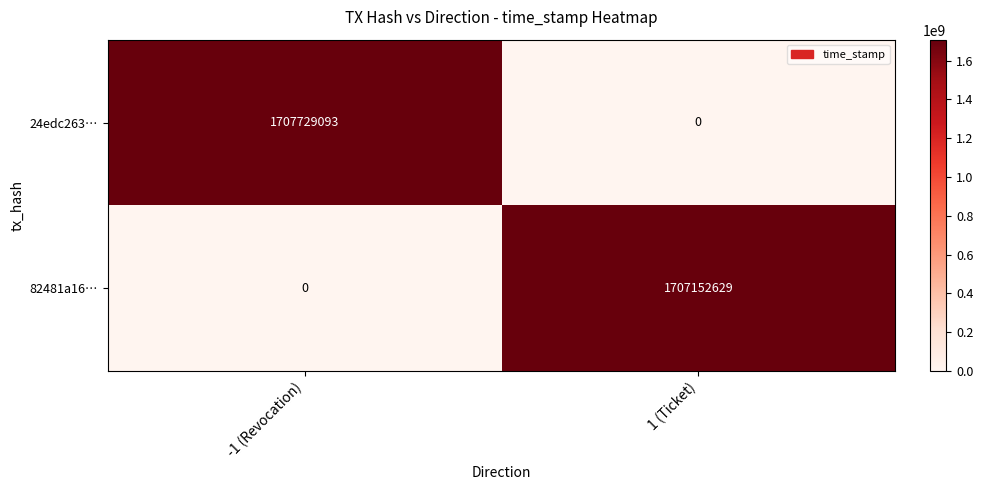

At which category is the sum across all series the highest?

-1 (Revocation)